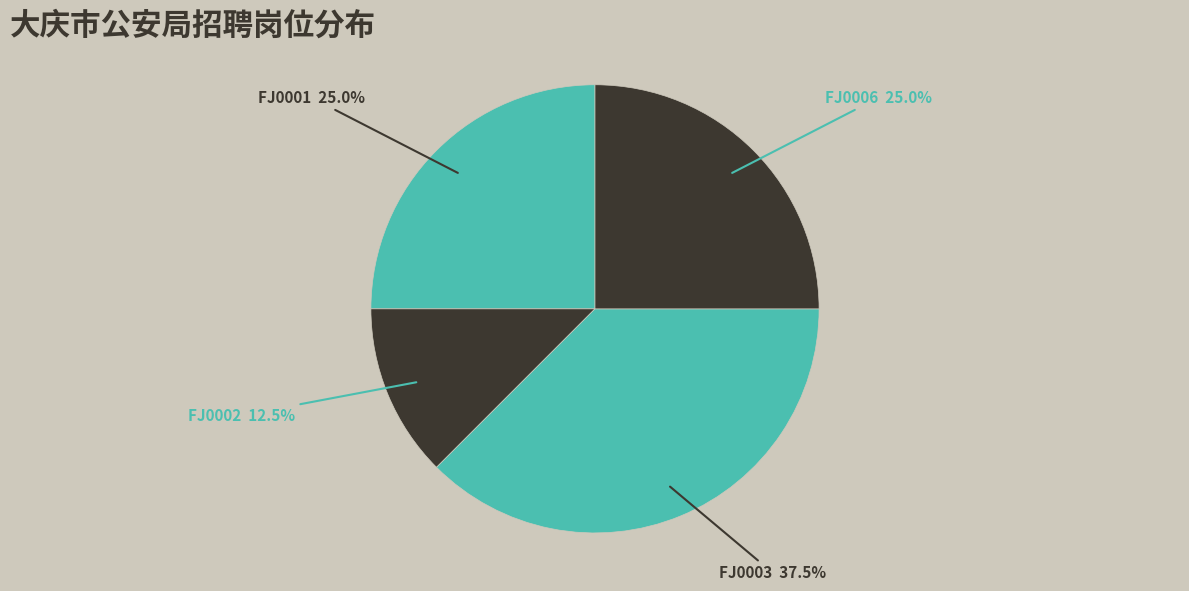

To the nearest percent, what portion does FJ0006 represent?

25%